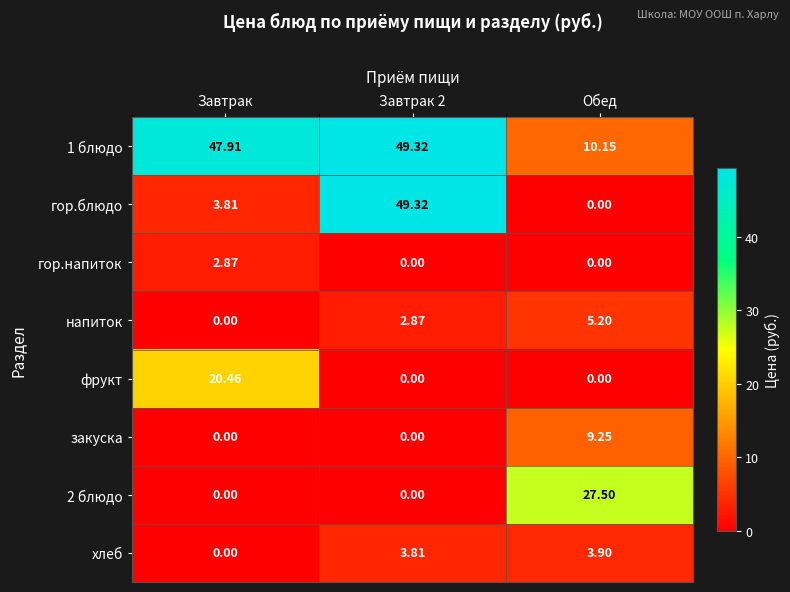

At which category is the sum across all series the highest?

Завтрак 2